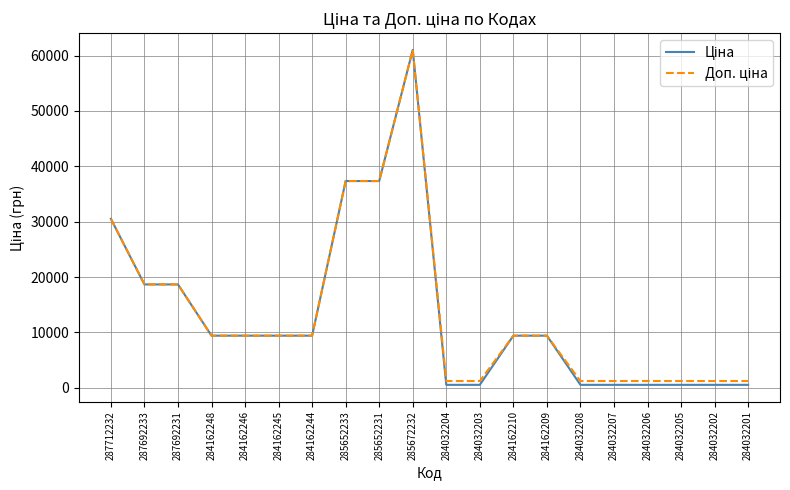

Which category has the highest value across all series?

285672232